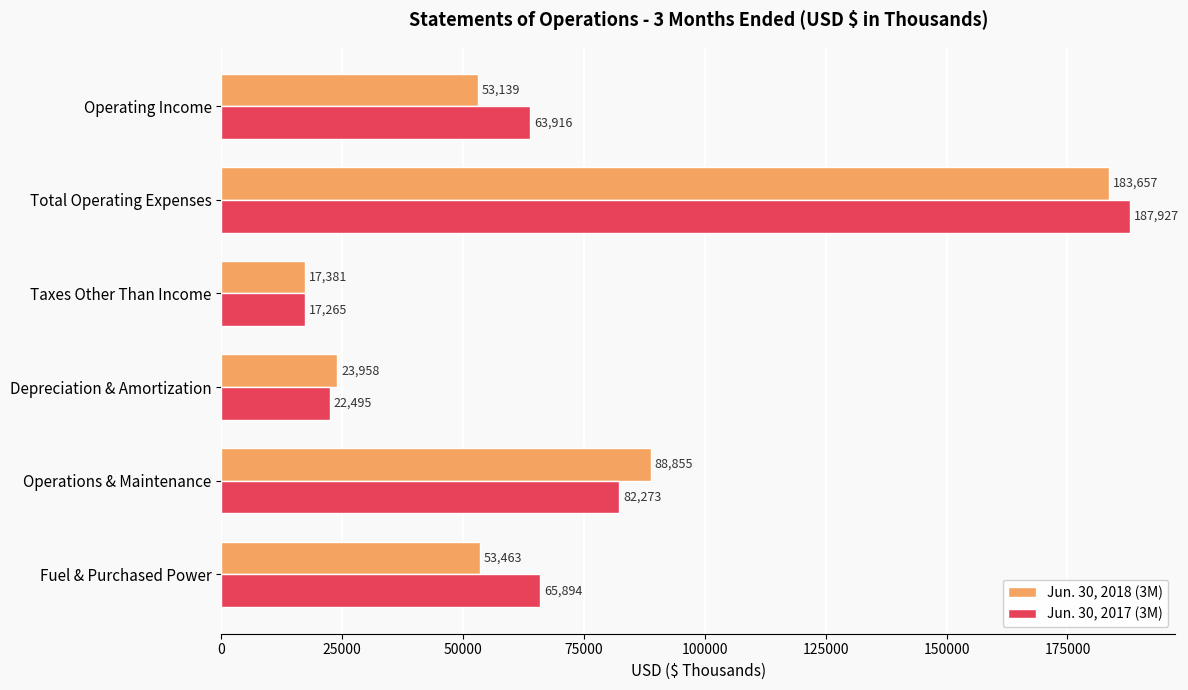

How many data points in Jun. 30, 2018 (3M) are less than 53463?

3